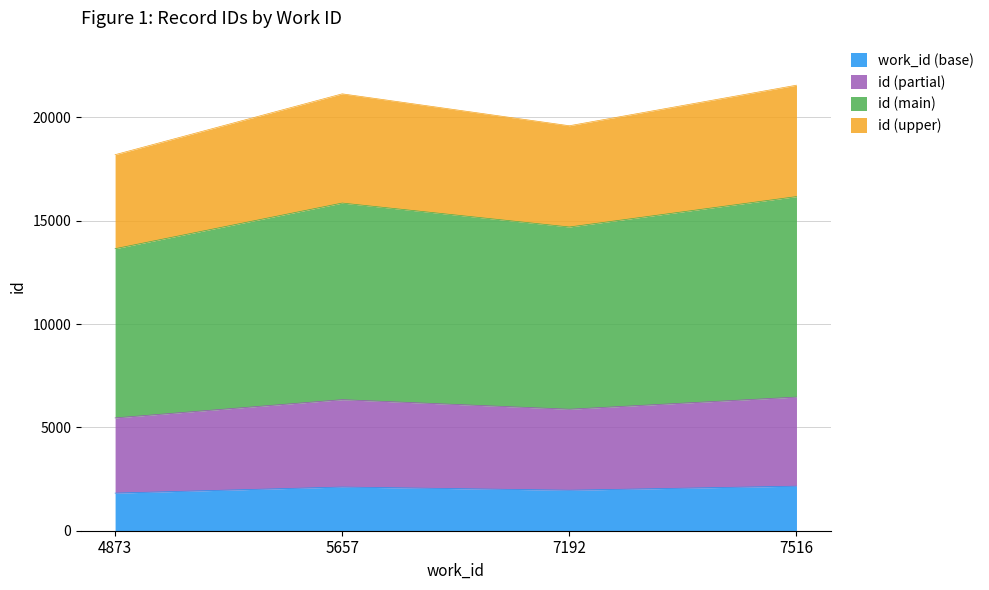

The value at 7516 is 9047.2. True or false?

False